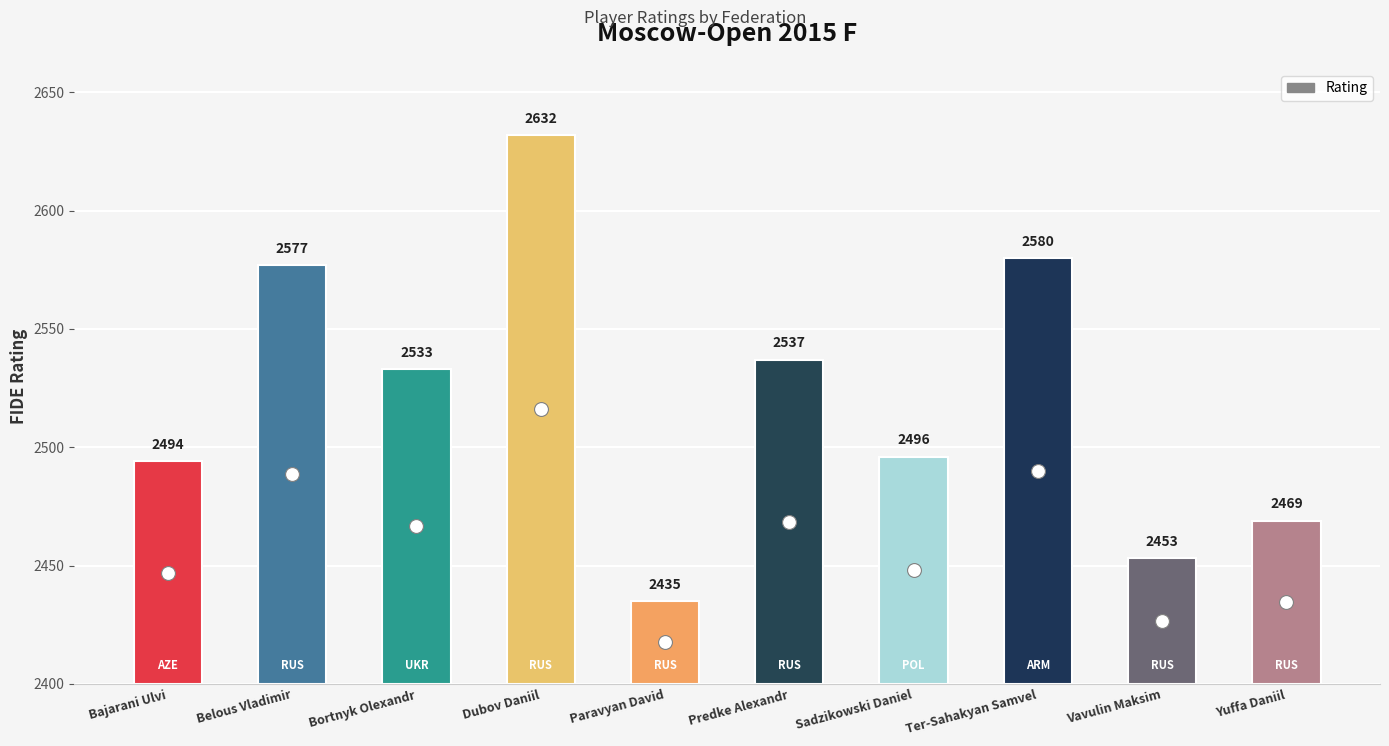

What is the difference between the values at Dubov Daniil and Bajarani Ulvi?

138